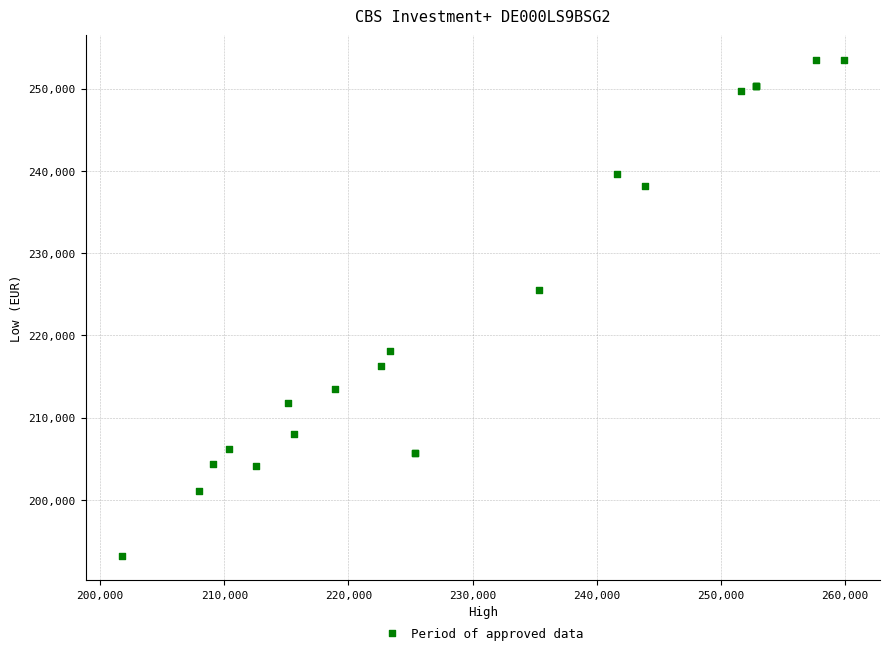

What Y value in the scatter plot is closest to 223359?

225478